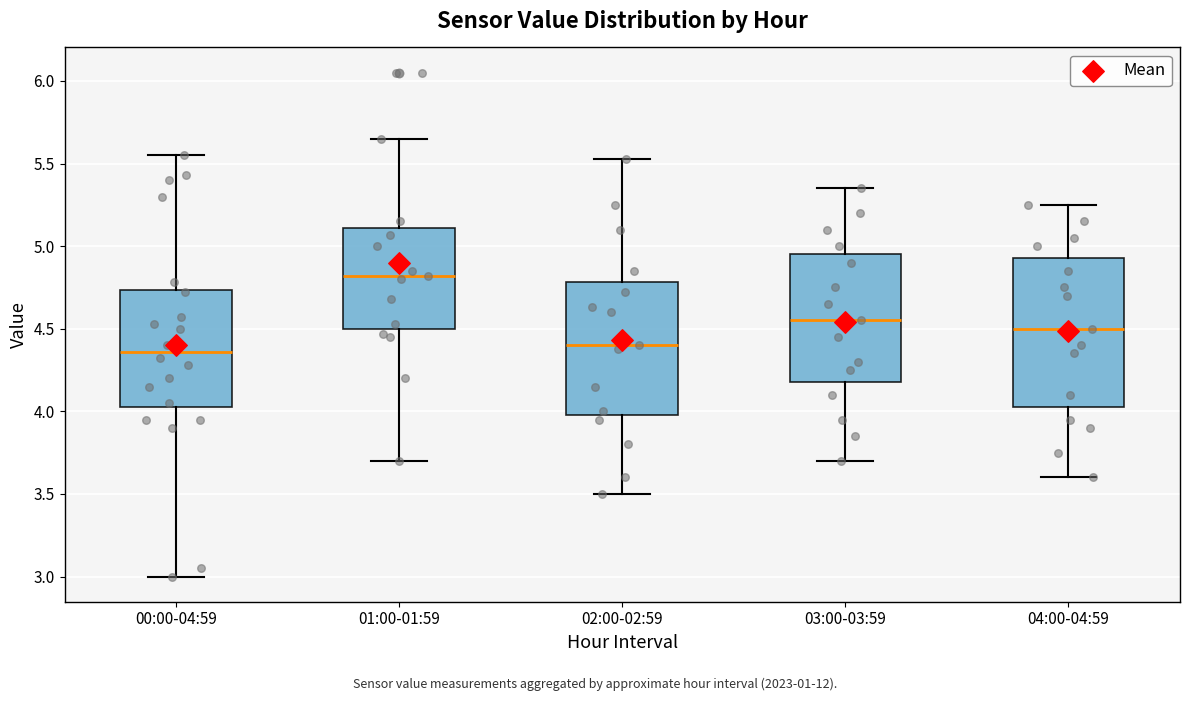

Which box is the tallest, from its lower edge to its upper edge?

04:00-04:59